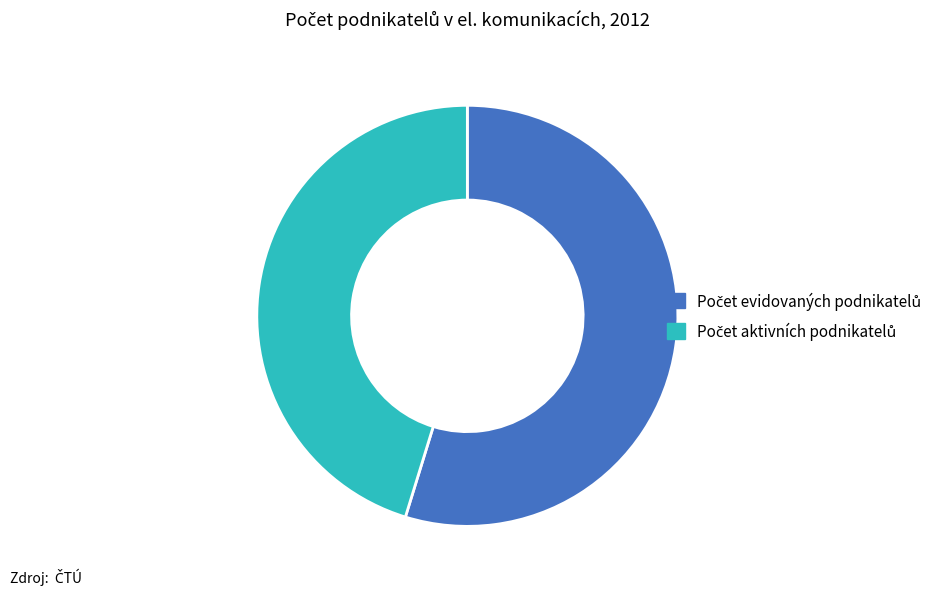

Rank the categories by value from highest to lowest.

Počet evidovaných podnikatelů, Počet aktivních podnikatelů